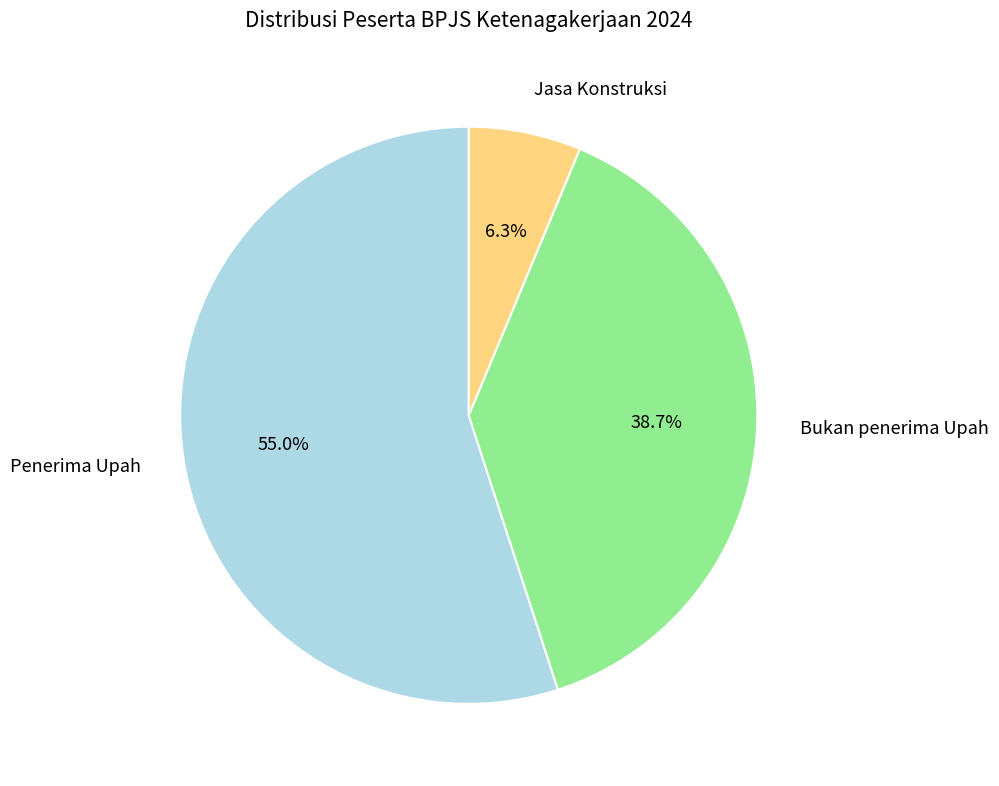

Which category has the smallest portion of the pie?

Jasa Konstruksi